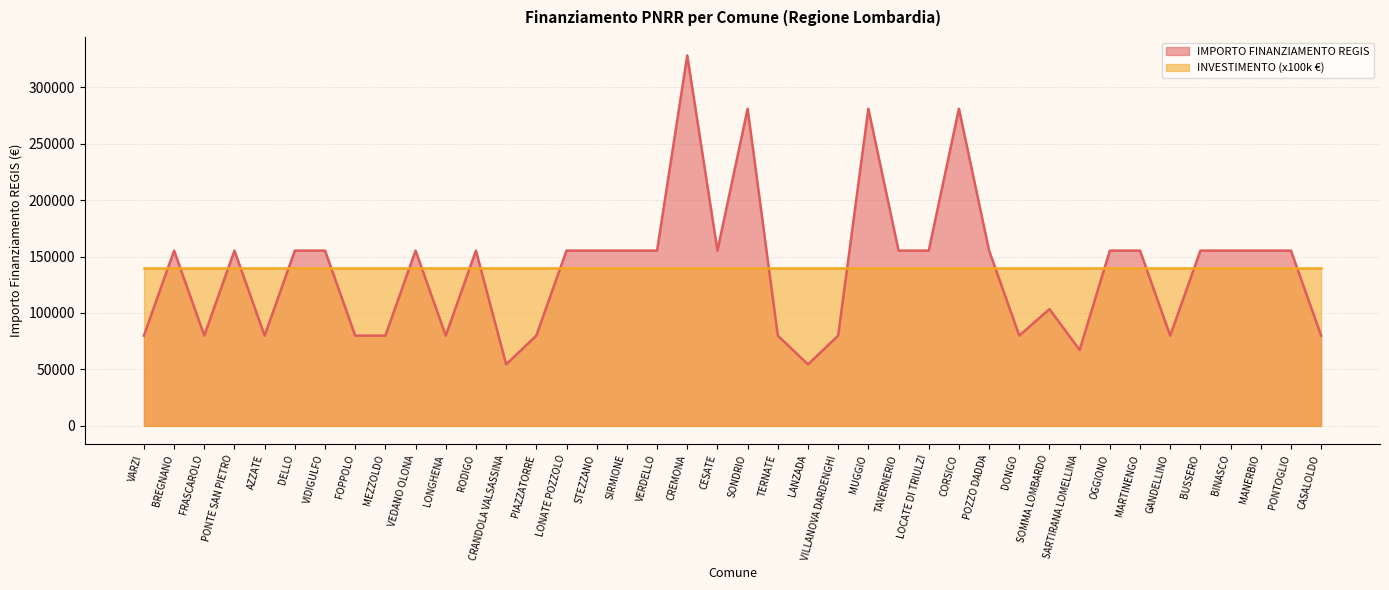

How many lines are shown in the chart?

2